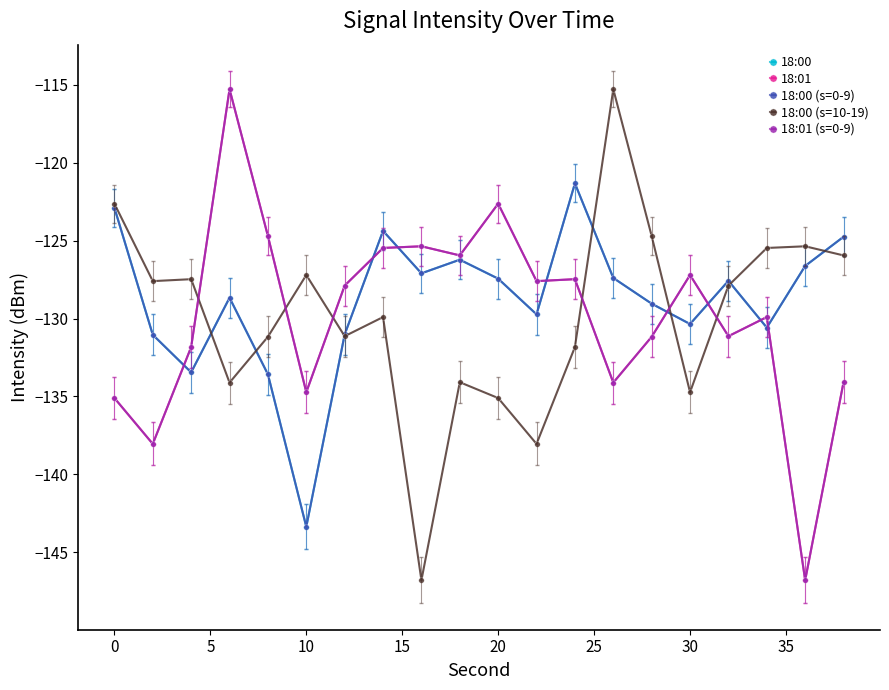

Where does the 18:00 (s=10-19) series first go above -127?

0